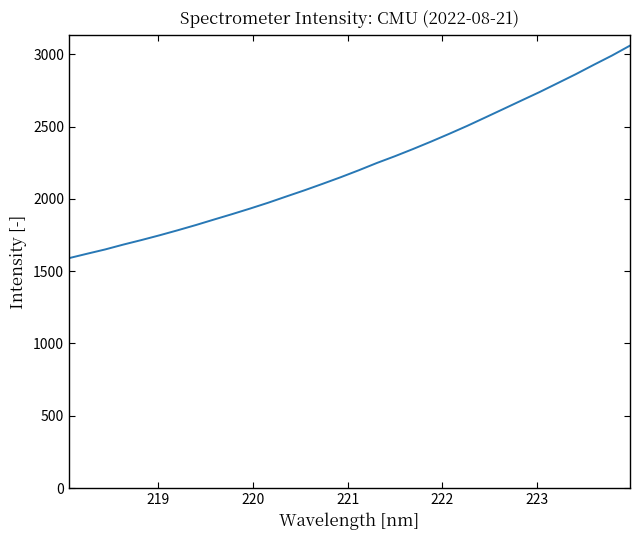

What is the maximum value shown in the chart?

3059.3